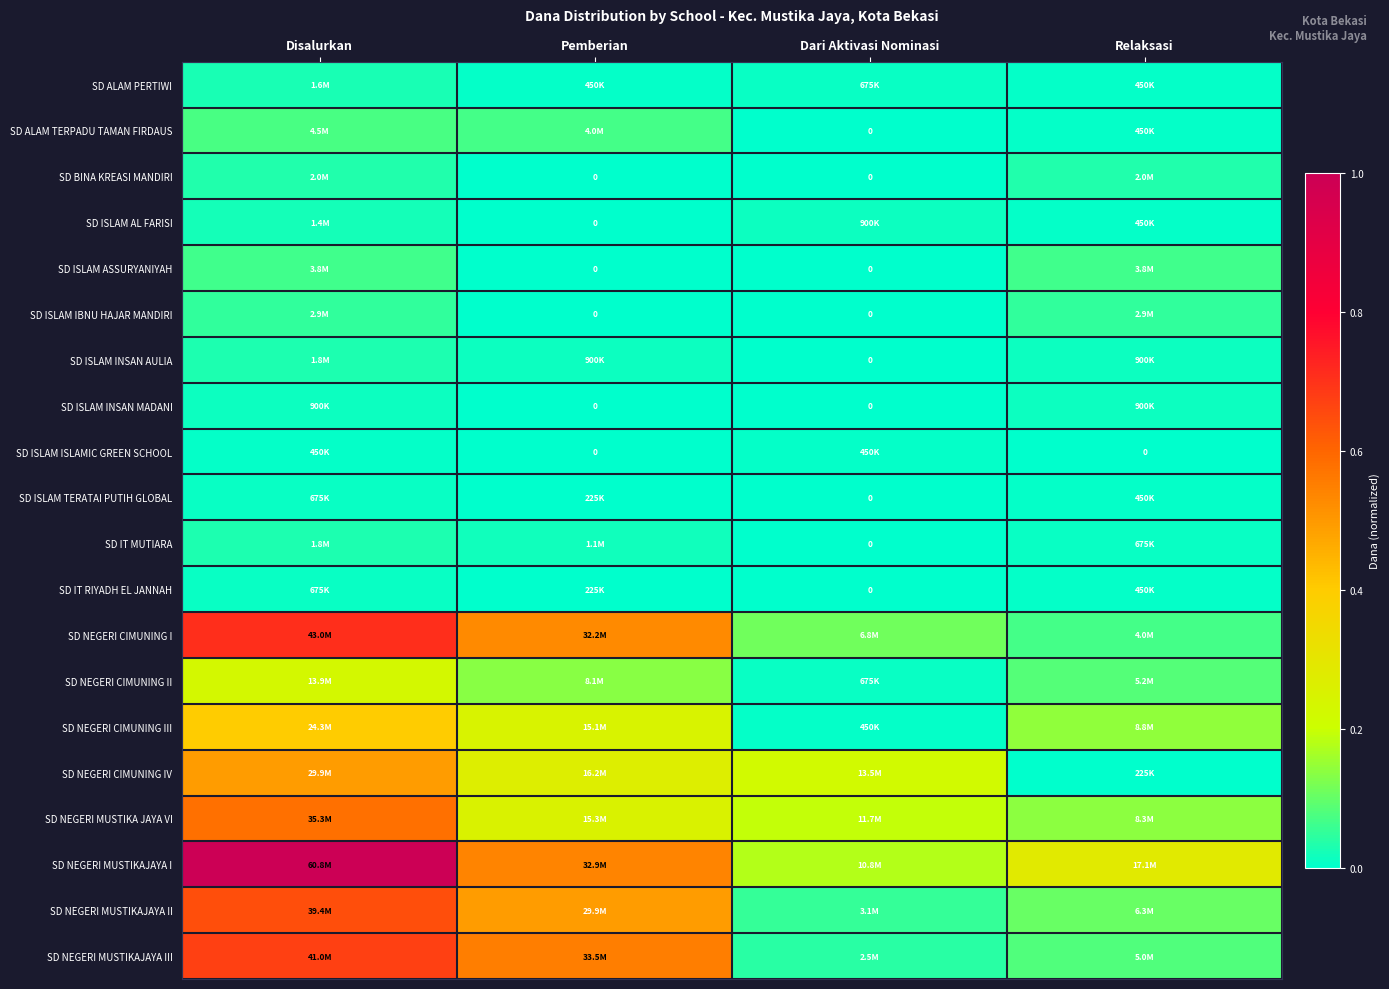

Which series has the widest spread of values?

SD NEGERI MUSTIKAJAYA I